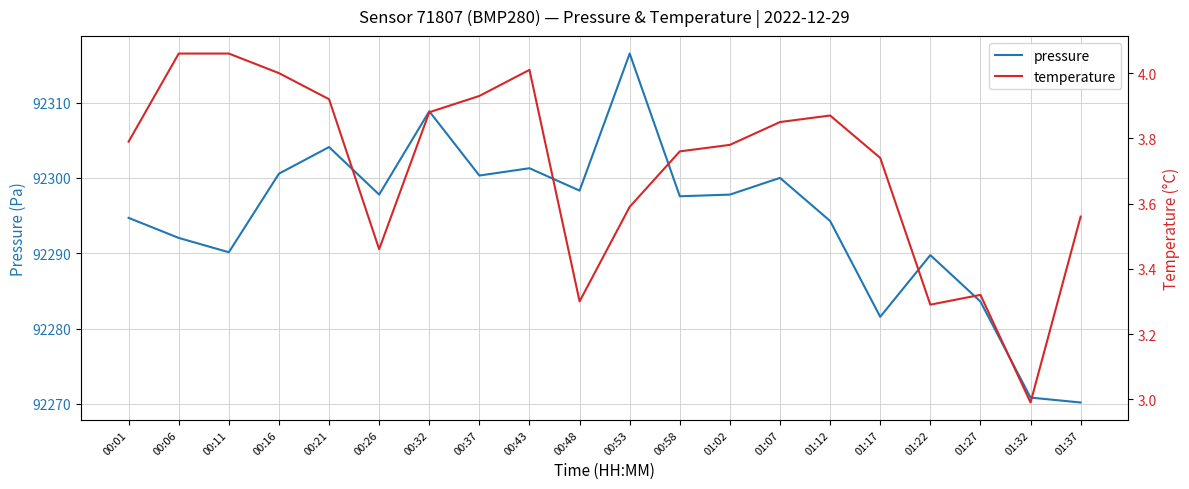

At which category does pressure reach its first local peak?

00:21